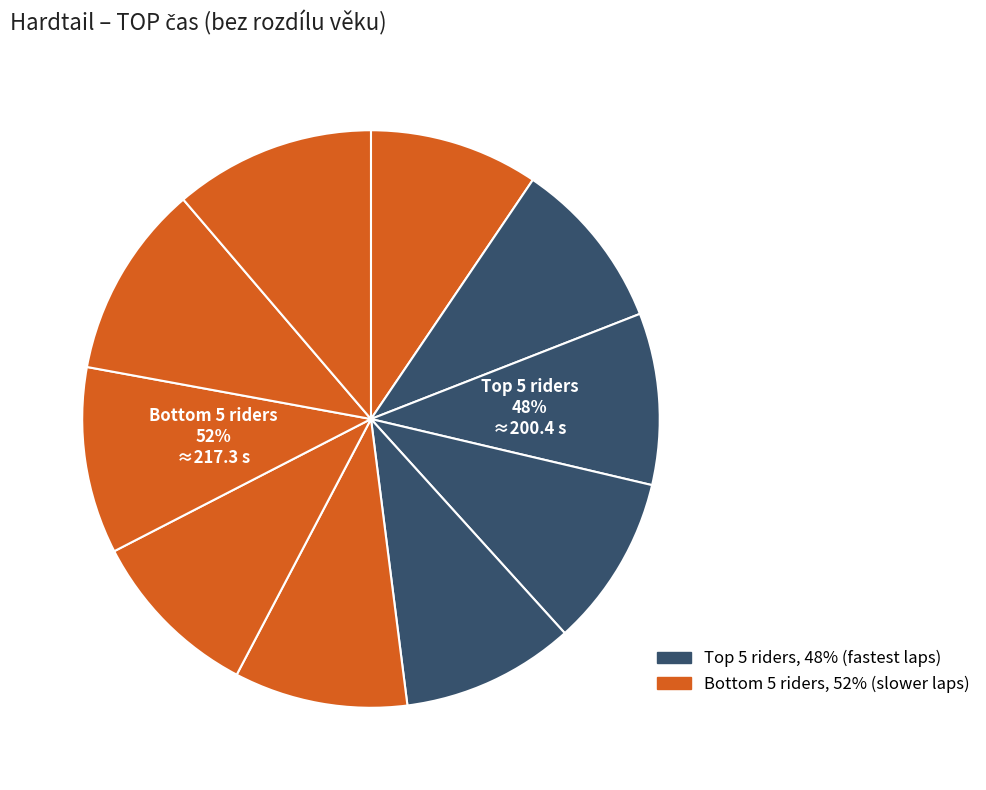

How many slices are in this pie chart?

10